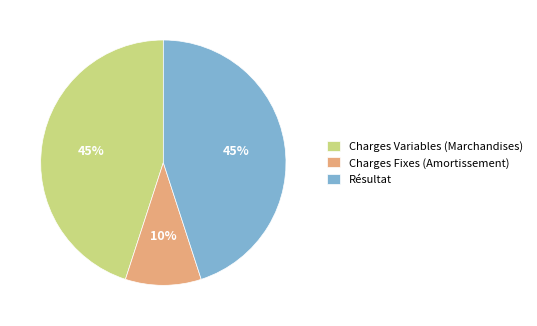

The Charges Variables (Marchandises) slice represents 53% of the pie. True or false?

False